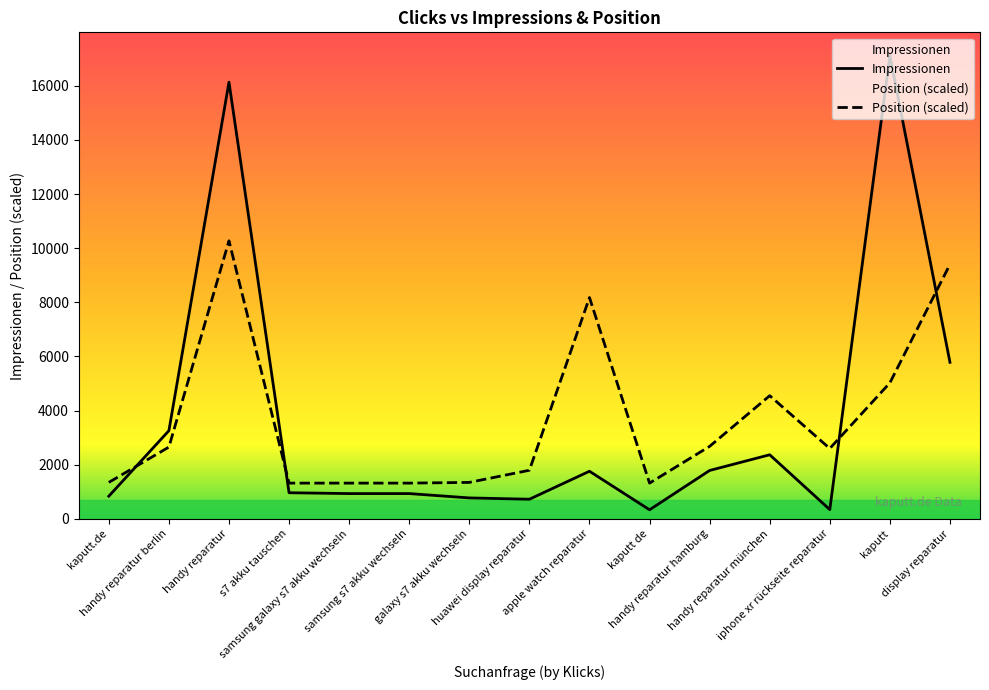

How many distinct data groups are displayed?

2